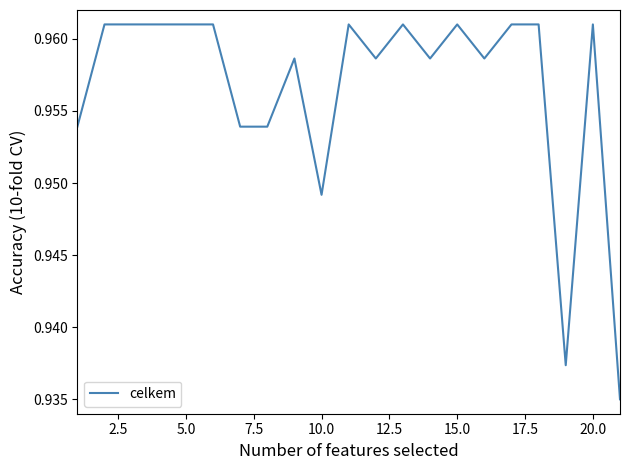

Is this an area chart (filled region under the line)?

No